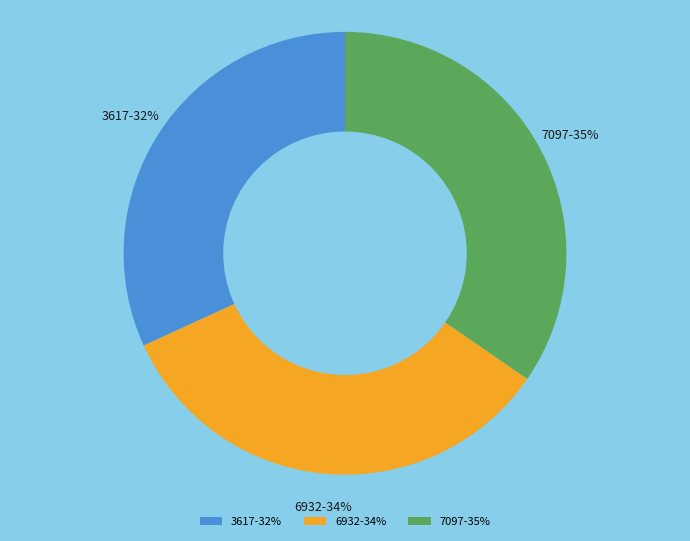

To the nearest percent, what is the difference between the 7097 and 6932 slice percentages?

1%